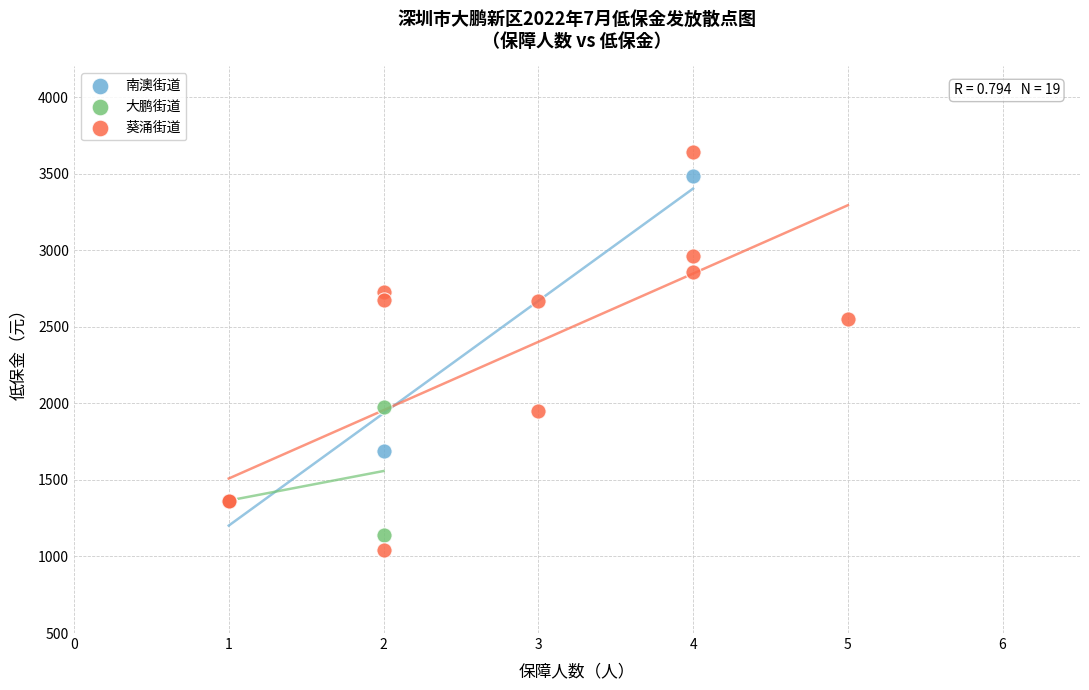

Which series contains the highest Y value?

葵涌街道